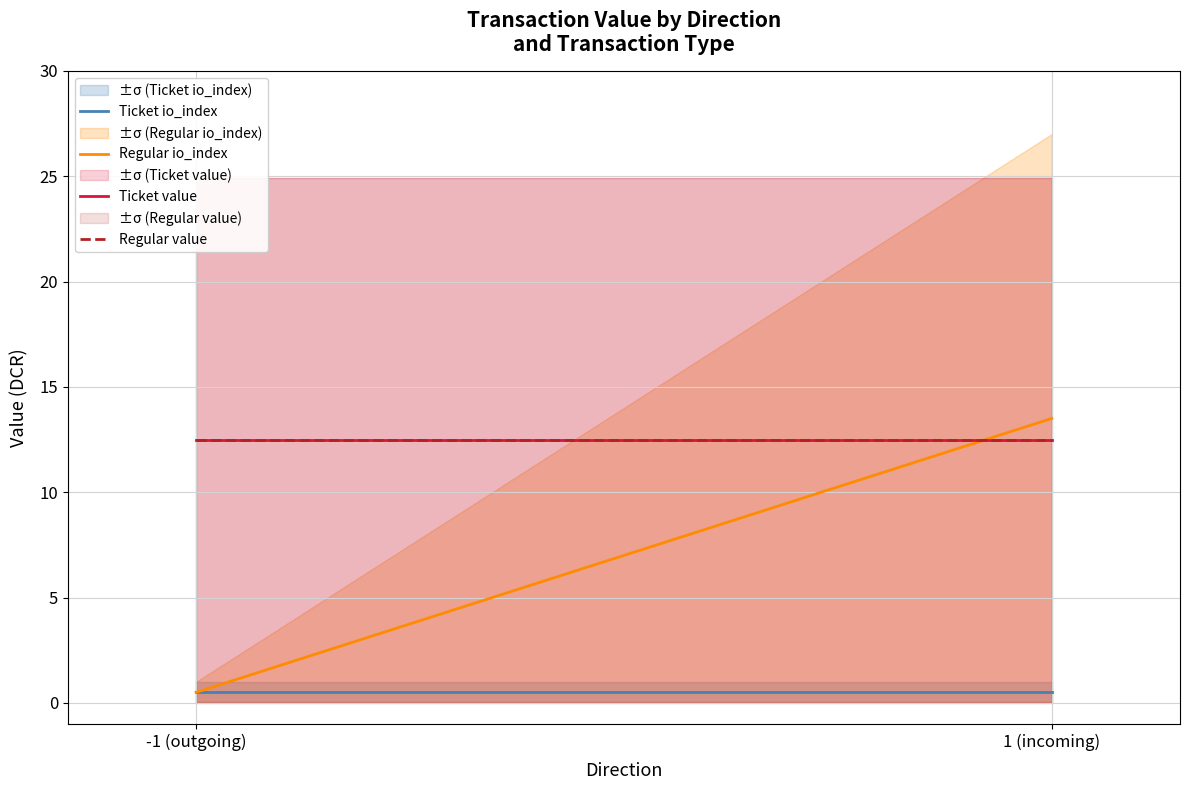

Between -1 (outgoing) and 1 (incoming), which is larger?

-1 (outgoing)